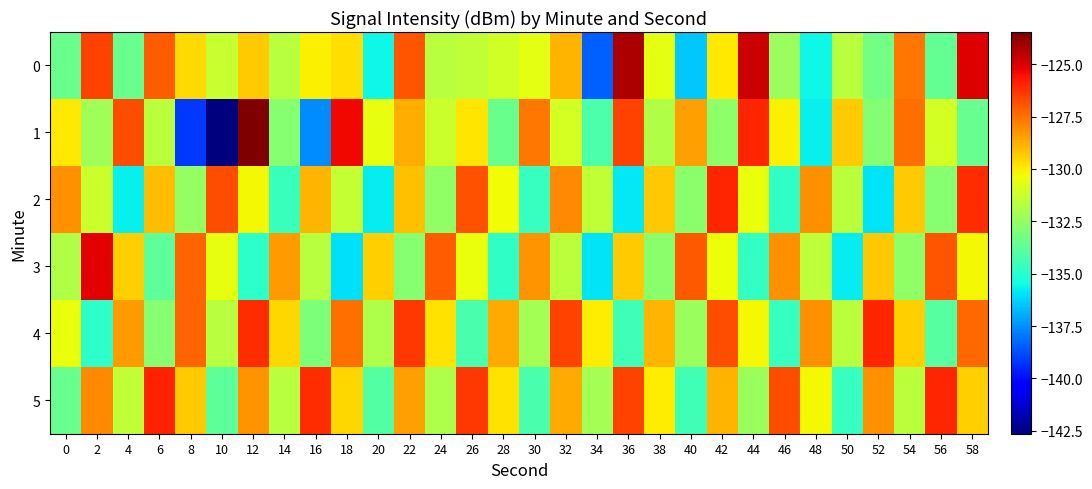

Between 36 and 30, which is larger?

36